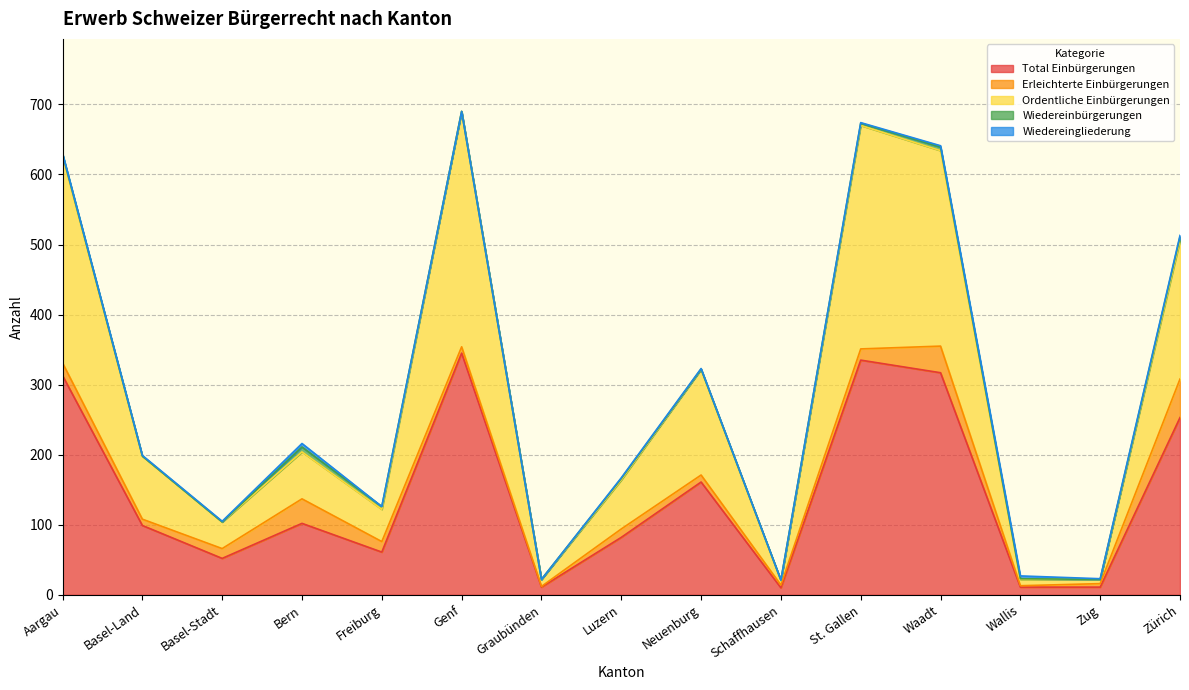

Is the value of Ordentliche Einbürgerungen at Schaffhausen greater than the value of Total Einbürgerungen at Bern?

No